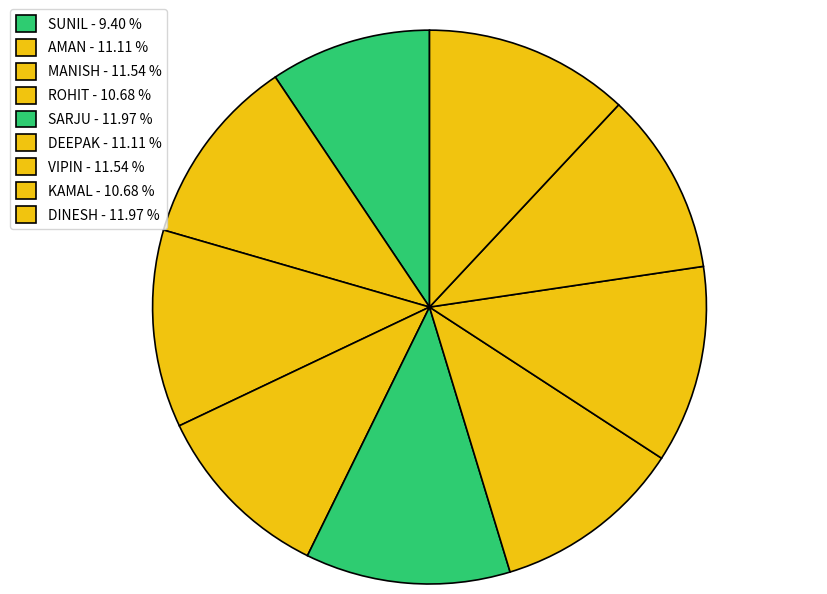

Combined, do DINESH and VIPIN account for over 50%?

No